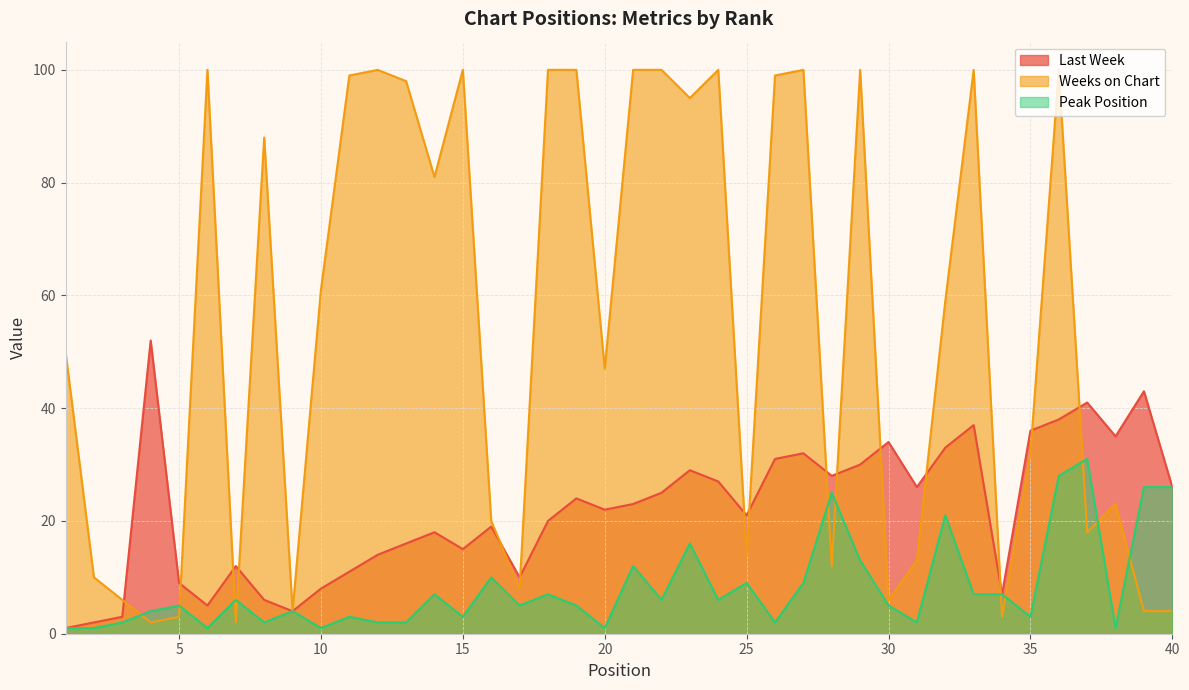

How many interior local valleys does the Weeks on Chart series have?

12